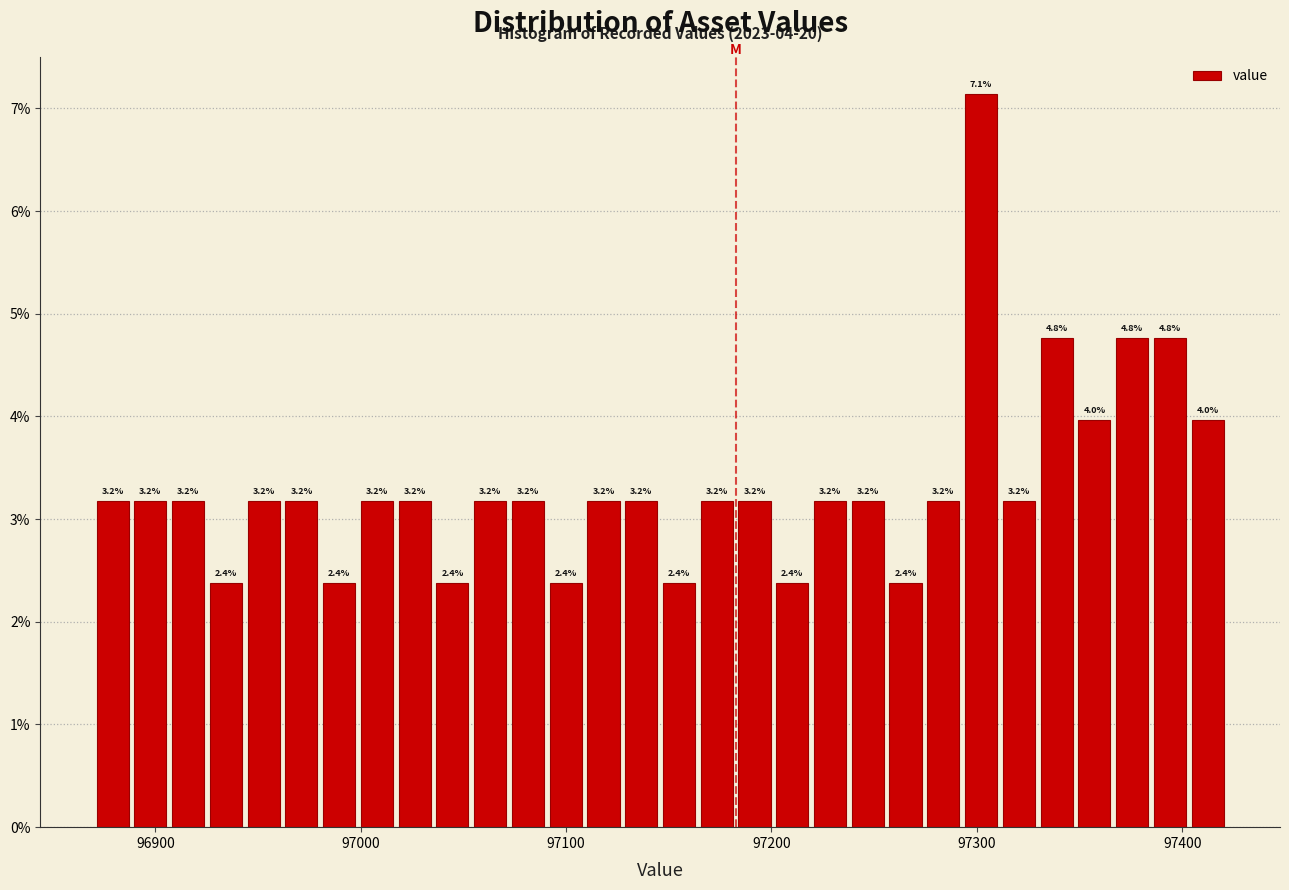

Around what value on the x-axis is the tallest bar? Give the approximate position of its centre, as read against the axis.

97300